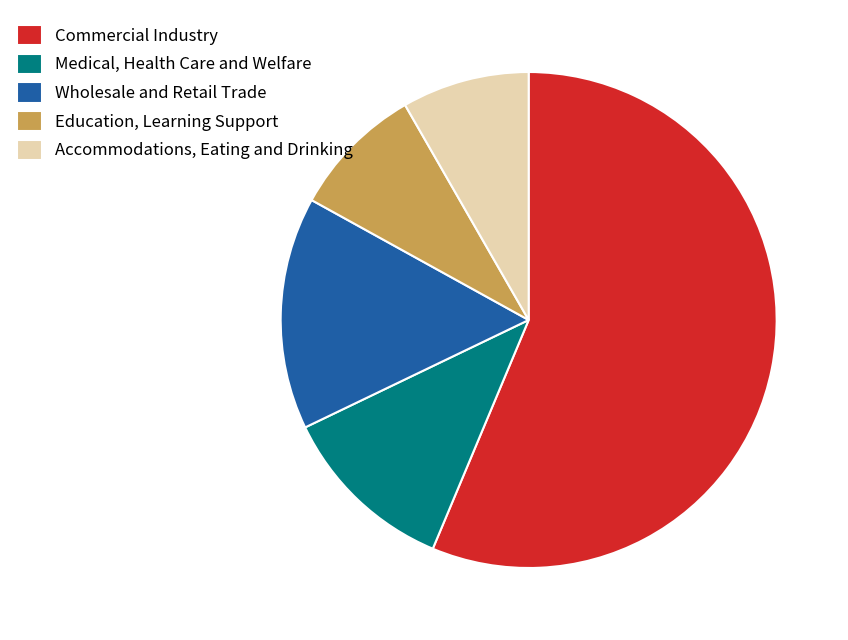

Which slice is the largest?

Commercial Industry